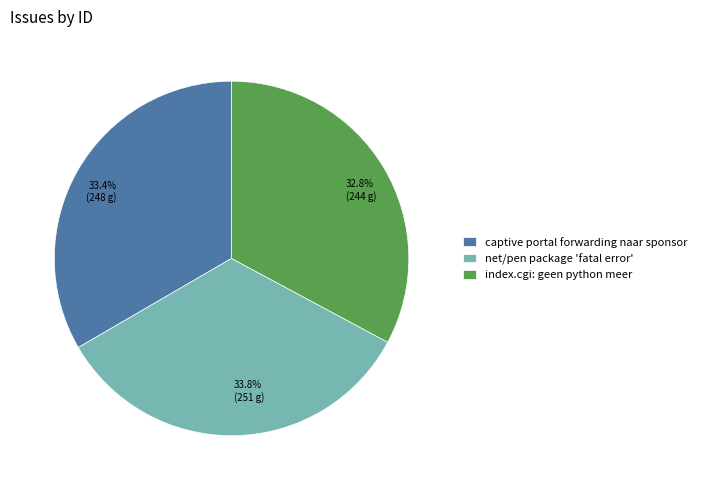

What percentage is NOT represented by index.cgi: geen python meer?

67.2%